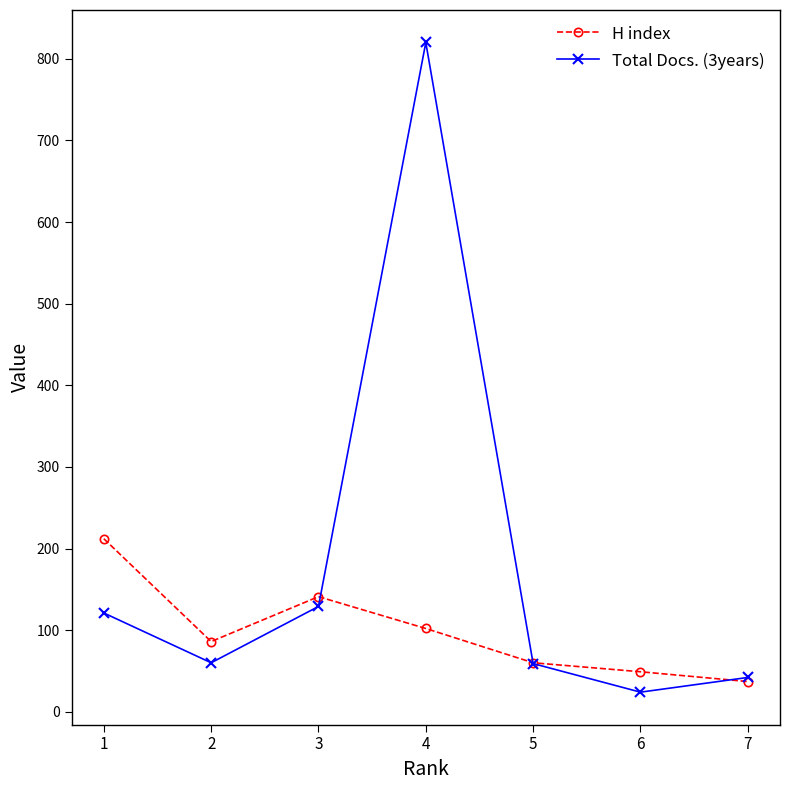

At which label does H index reach its peak?

1